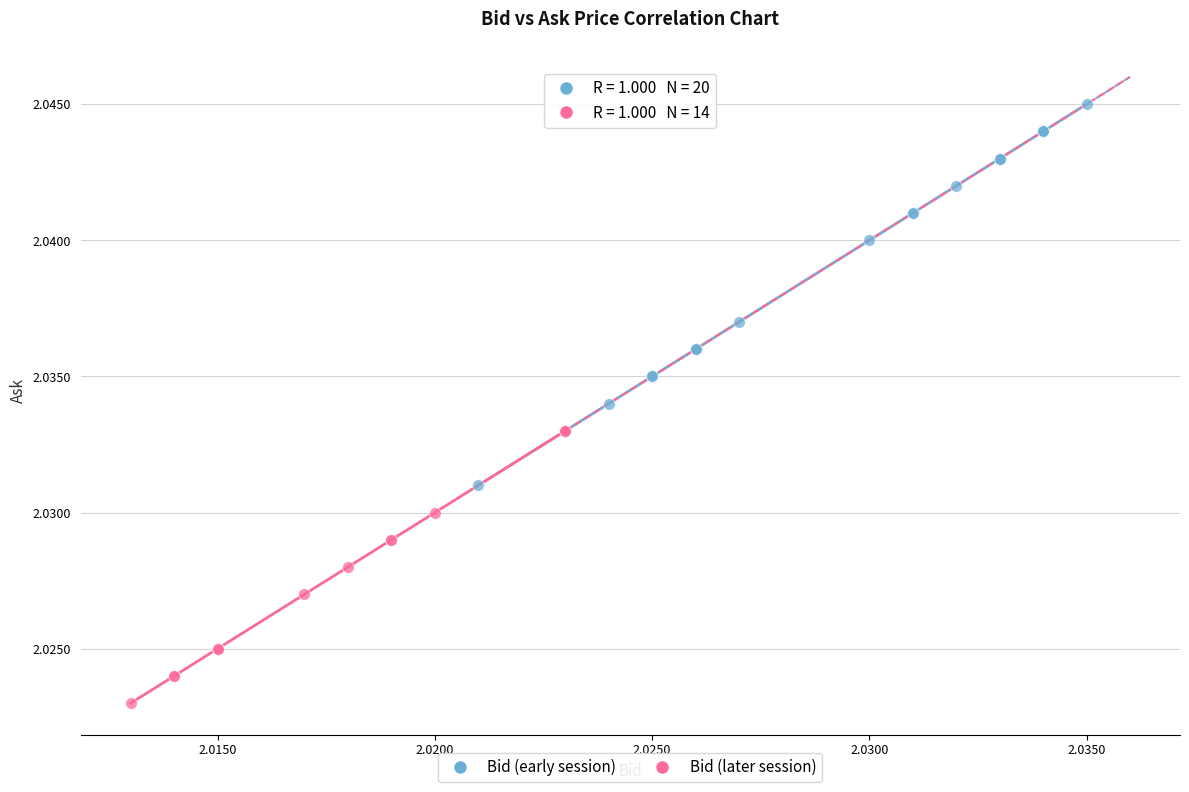

Which series has the widest spread of Y values?

Bid (early session)